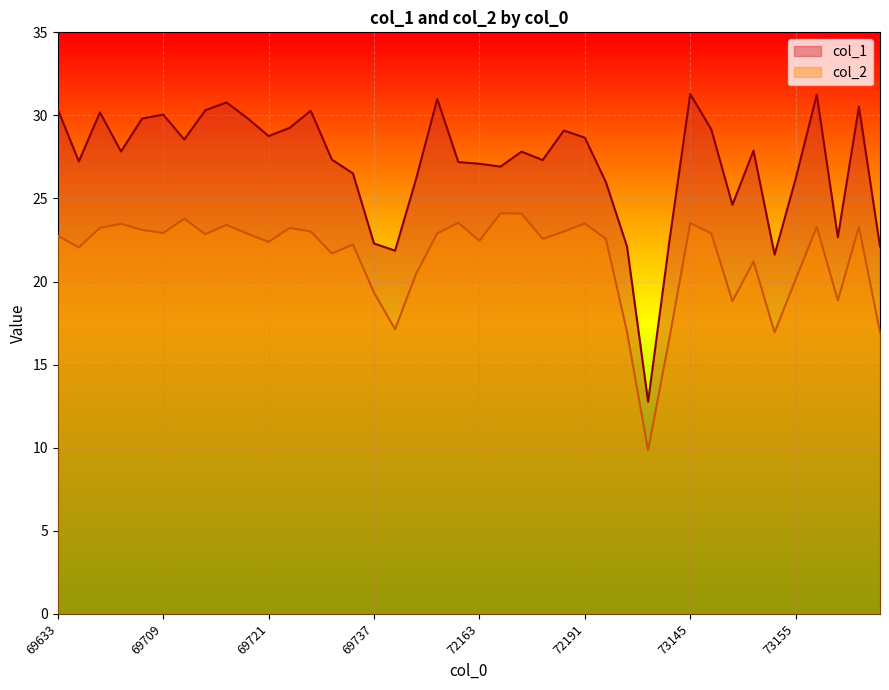

Between 69633 and 69729, which series saw the biggest shift?

col_2